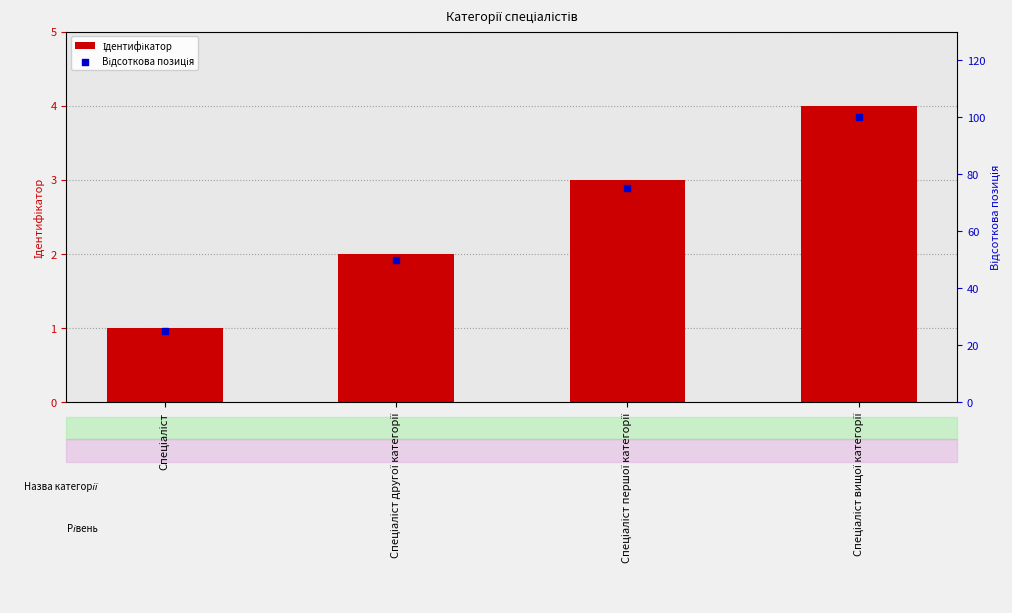

Is the value of Відсоткова позиція at Спеціаліст першої категорії greater than the value of Ідентифікатор at Спеціаліст першої категорії?

Yes